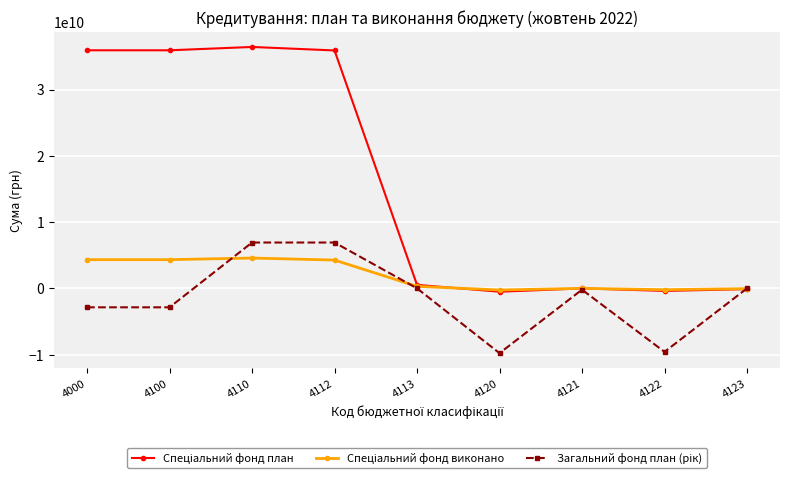

What is the spread (max minus min) of values at 4100?

38788416900.0